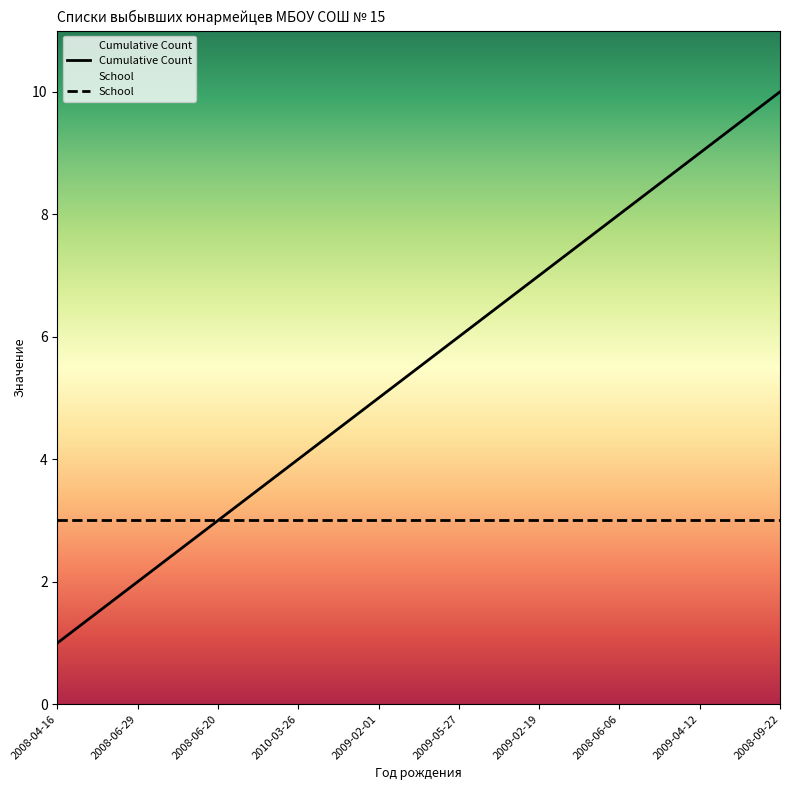

Reading right to left, list all the values displayed in this chart.

2008-09-22=10	2009-04-12=9	2008-06-06=8	2009-02-19=7	2009-05-27=6	2009-02-01=5	2010-03-26=4	2008-06-20=3	2008-06-29=2	2008-04-16=1